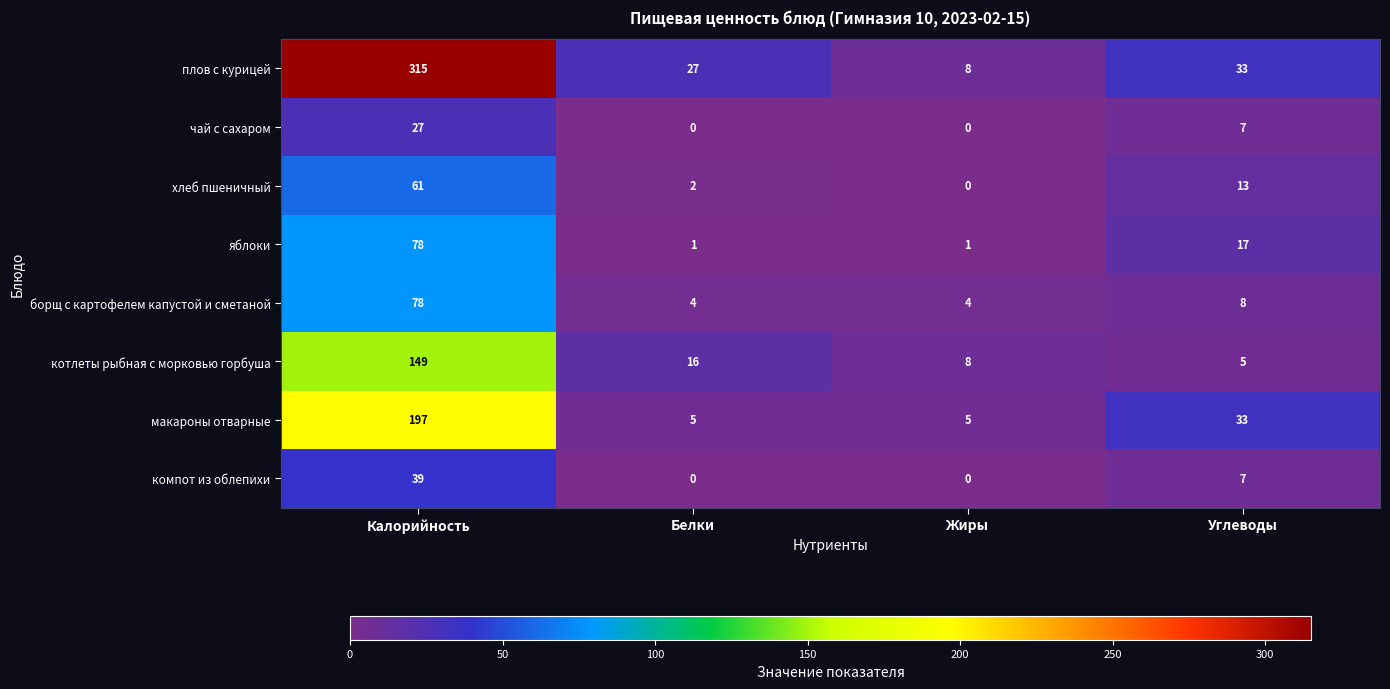

Where does the макароны отварные series first go above 33?

Калорийность